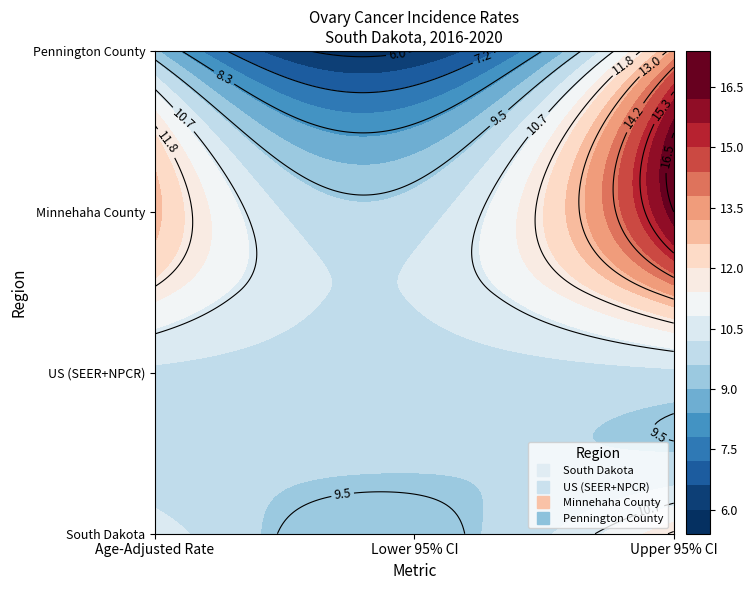

Reading right to left, extract all data points from this chart.

South Dakota: 2=11.9	1=9.3	0=10.6
US (SEER+NPCR): 2=10.1	1=10.0	0=10.1
Minnehaha County: 2=16.5	1=9.9	0=12.8
Pennington County: 2=13.3	1=6.0	0=9.1